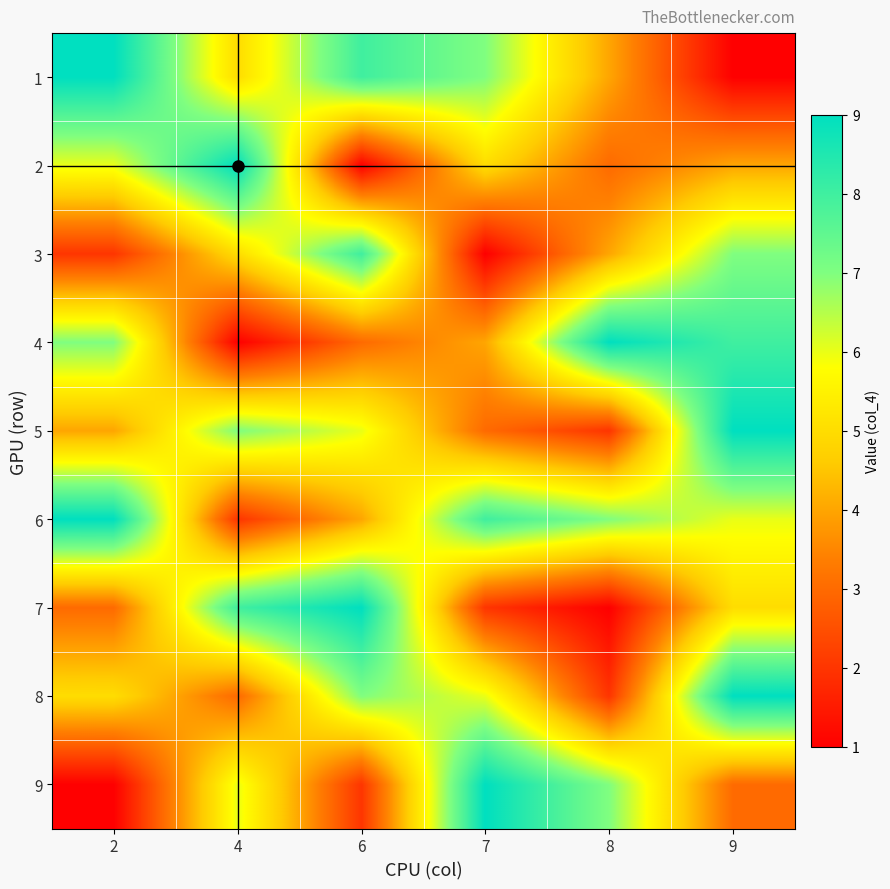

Which series has the largest total across all categories?

6